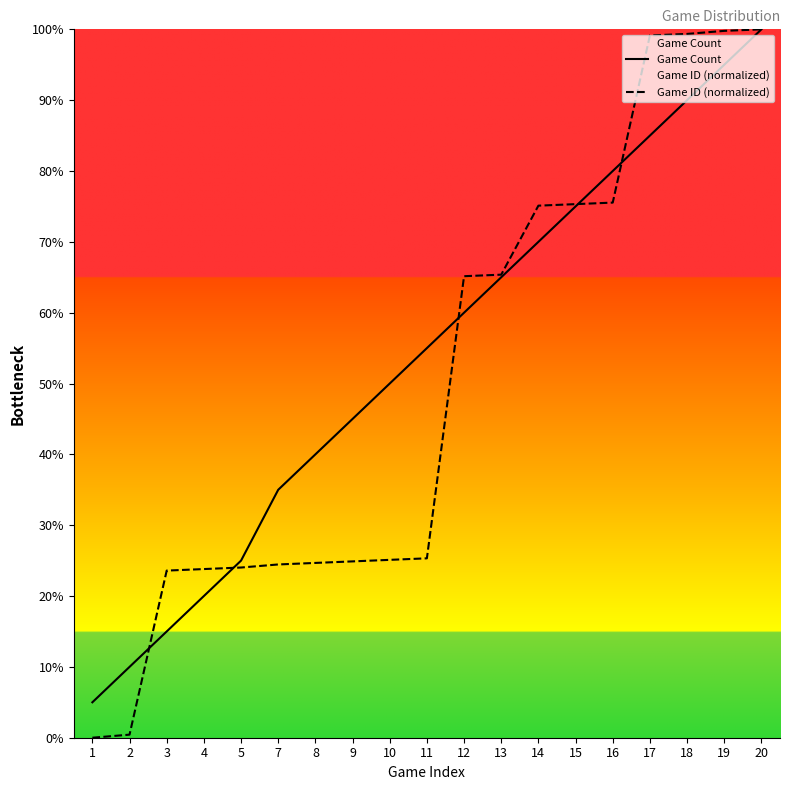

Is it true that Game Count equals 5.0 at 1?

True